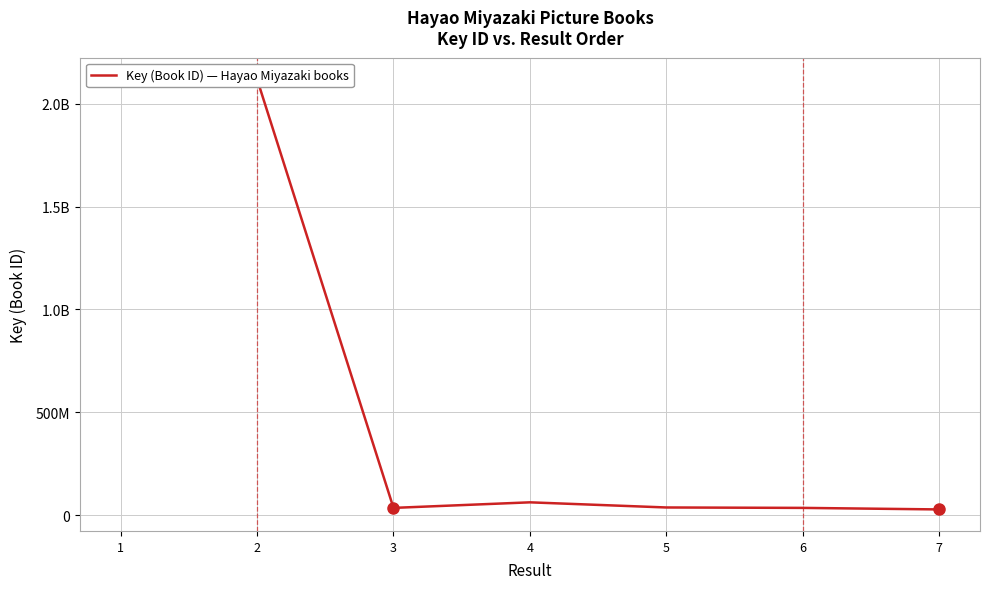

Between 5 and 2, which is larger?

2